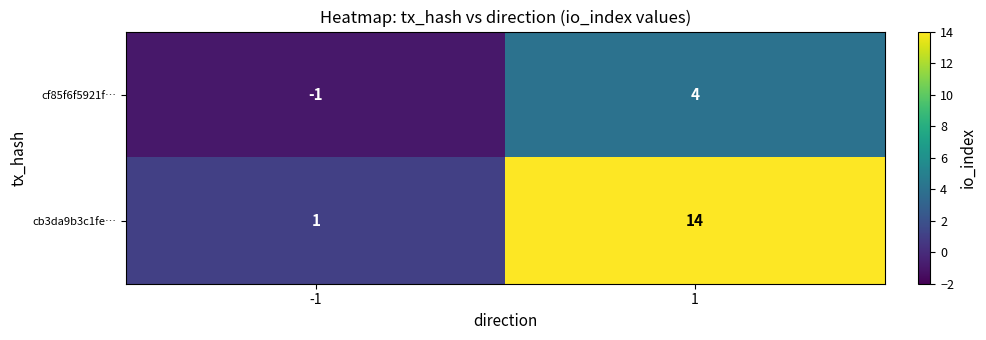

Which series has the largest total across all categories?

cb3da9b3c1fe…